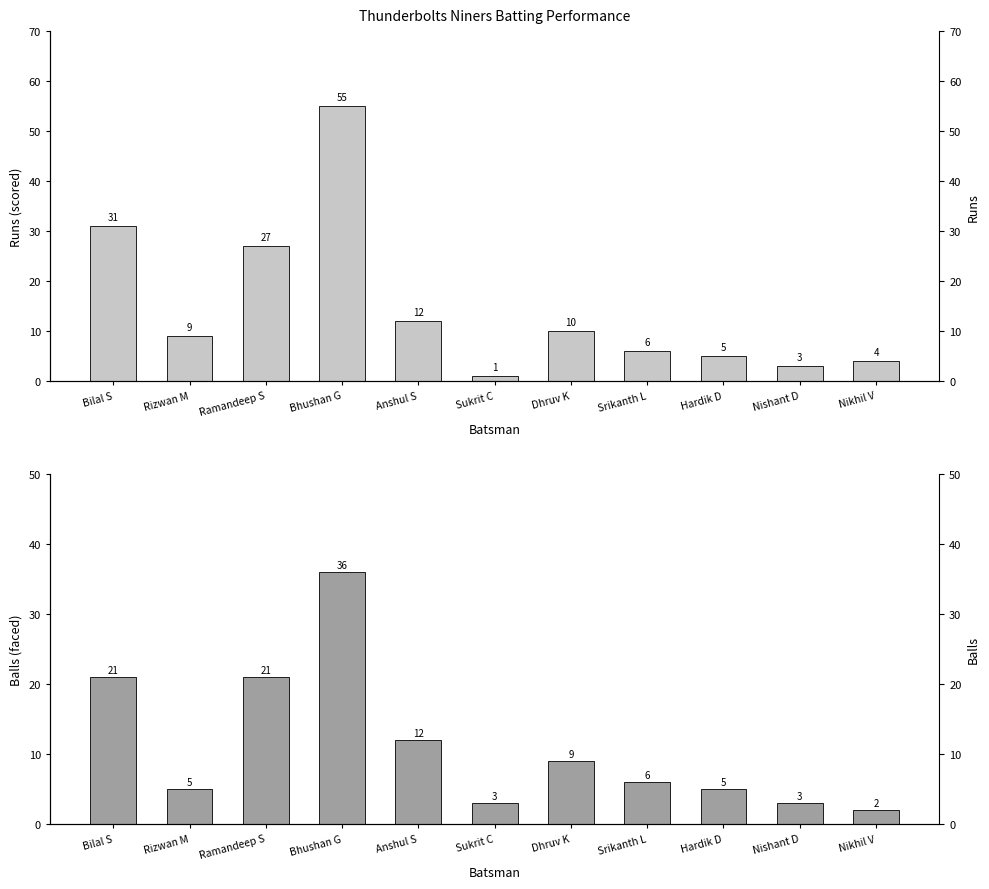

What is the label of the 8th bar from the right?

Bhushan G